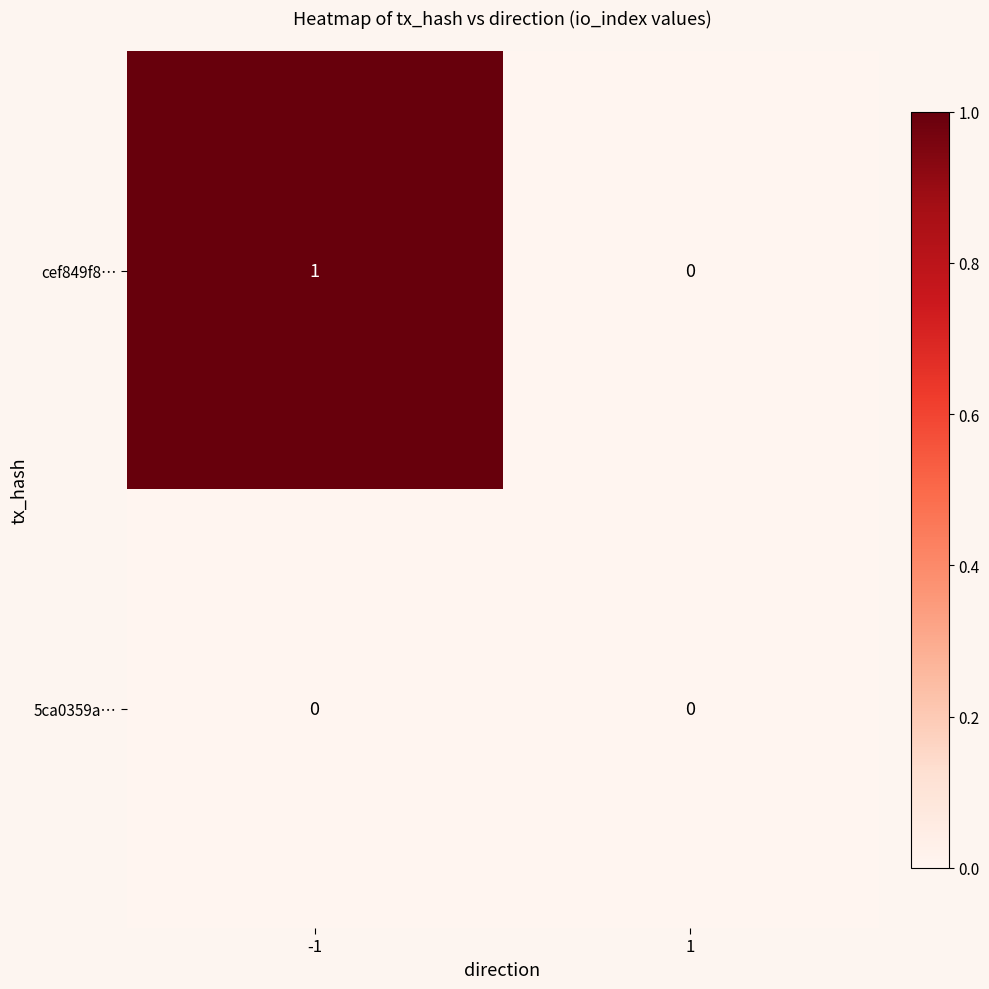

Count the number of data series in this chart.

2